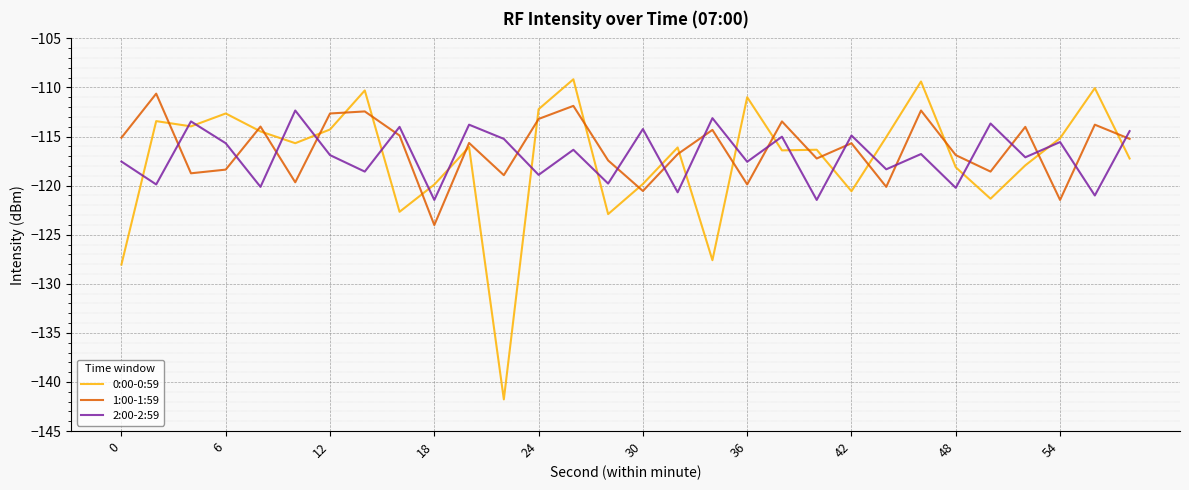

Which series has the largest total across all categories?

1:00-1:59